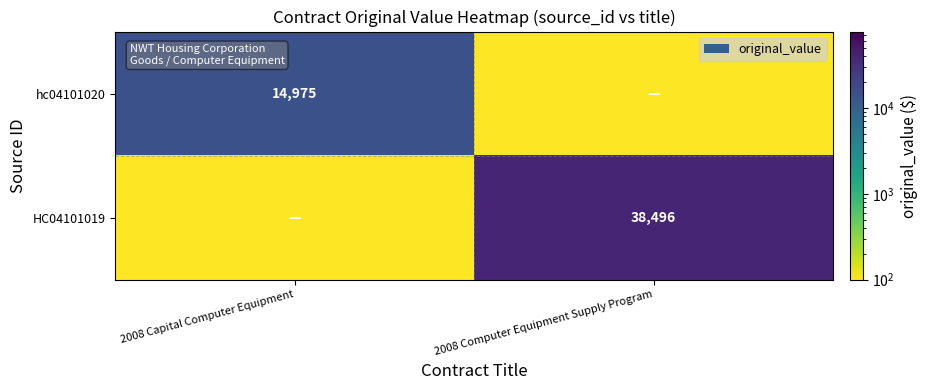

Count the number of categories in the chart.

2